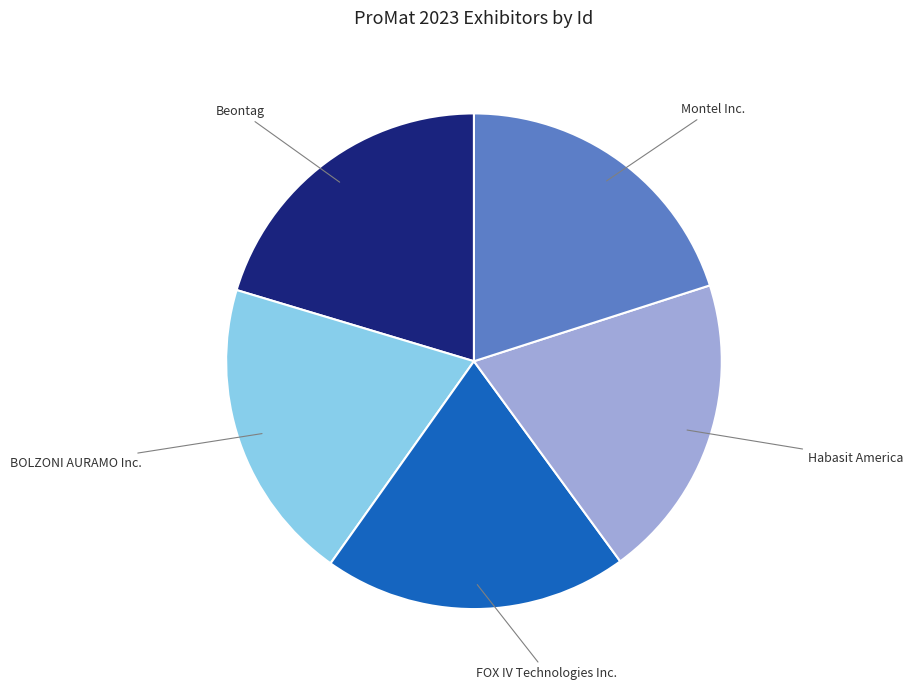

Is there any slice that represents more than half of the pie?

No